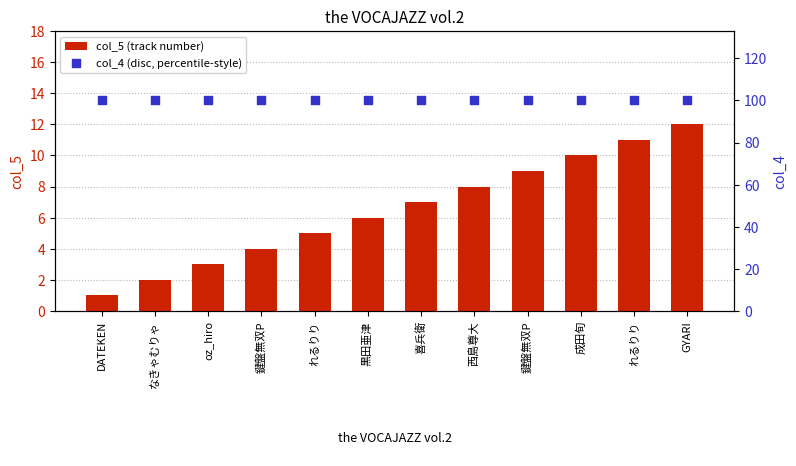

Which series has the widest spread of Y values?

col_5 (track number)